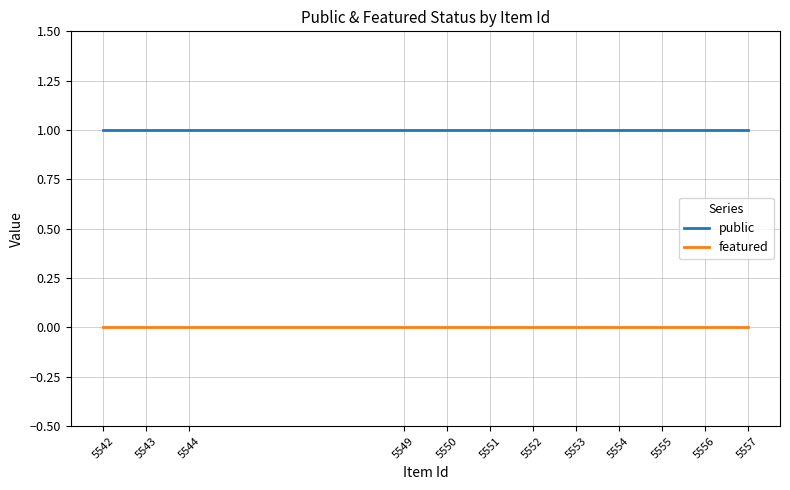

List the series in order of their peak value, highest first.

public, featured